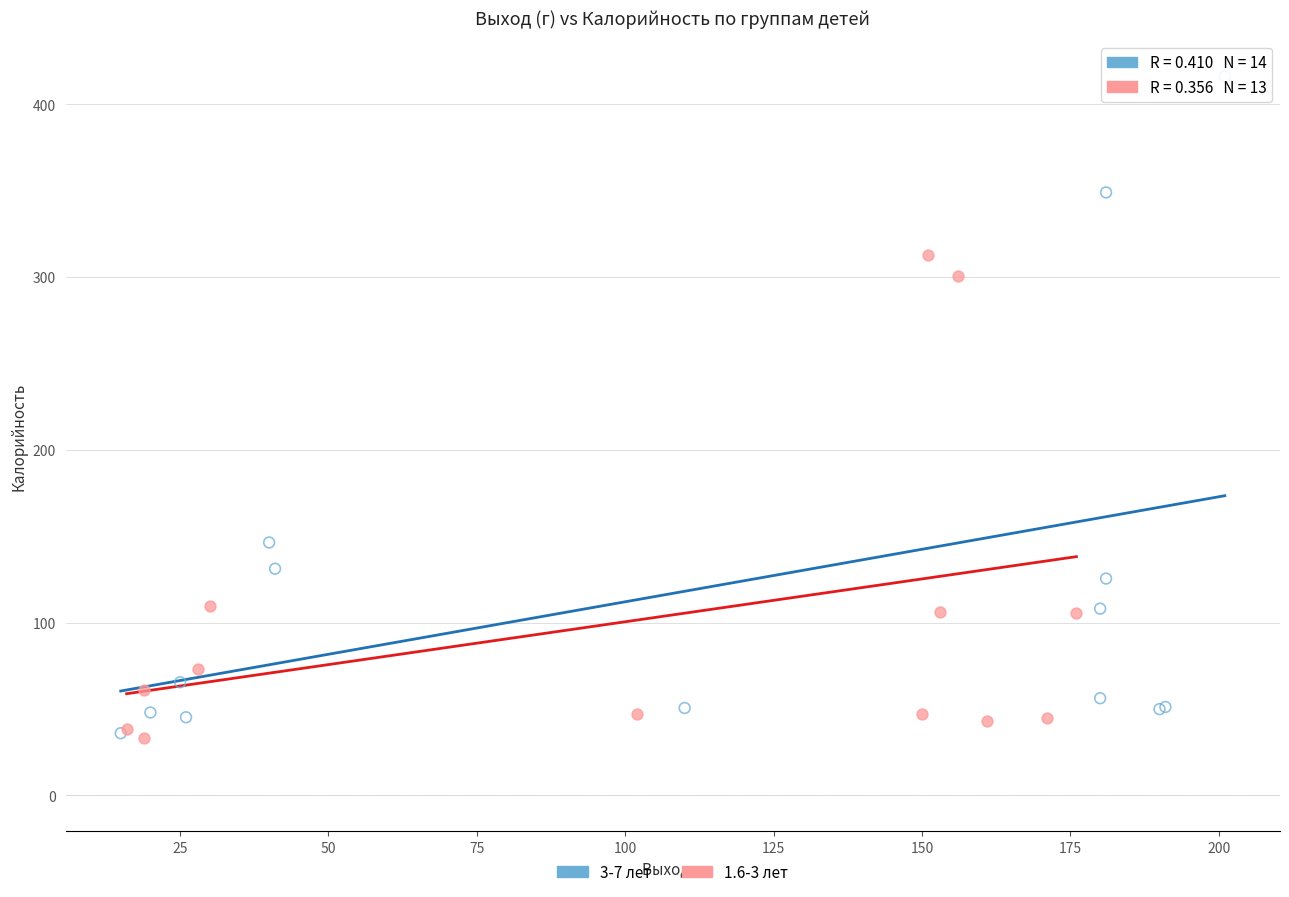

Which series reaches the maximum Y coordinate?

3-7 лет